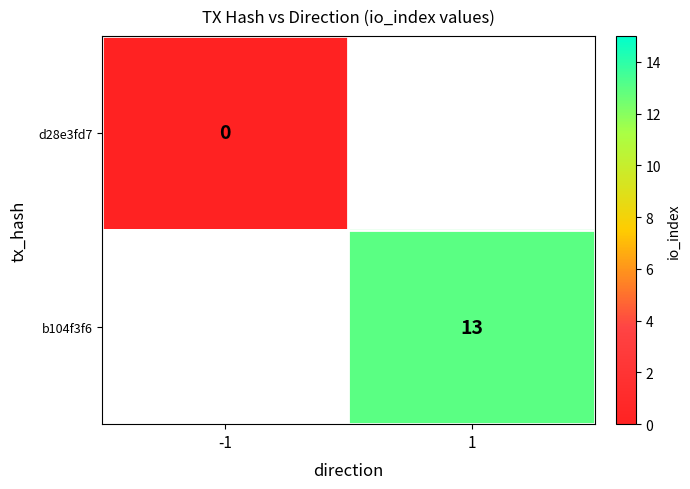

Is the value of b104f3f6 at 1 greater than the value of d28e3fd7 at -1?

Yes